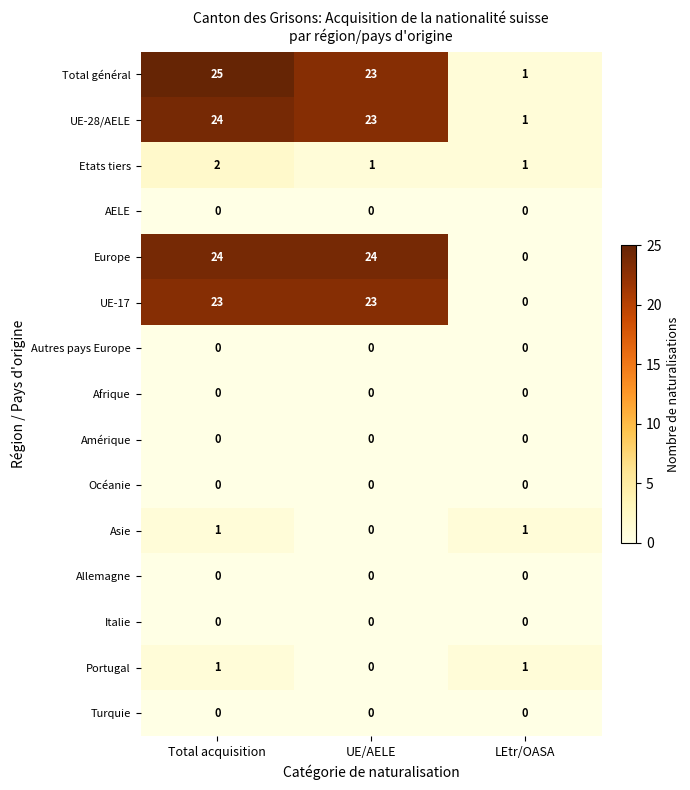

Is it true that Asie equals -1 at UE/AELE?

False